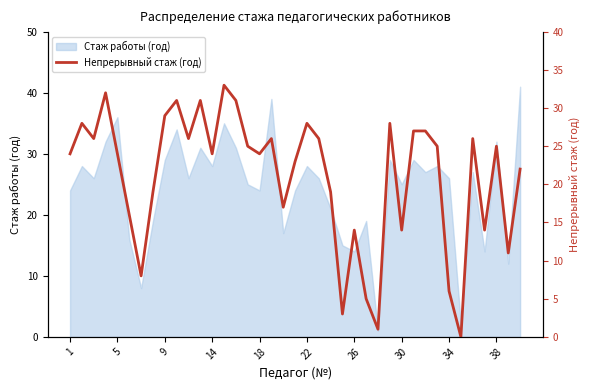

What is the ratio of the value at 11 to the value at 34?

1.2